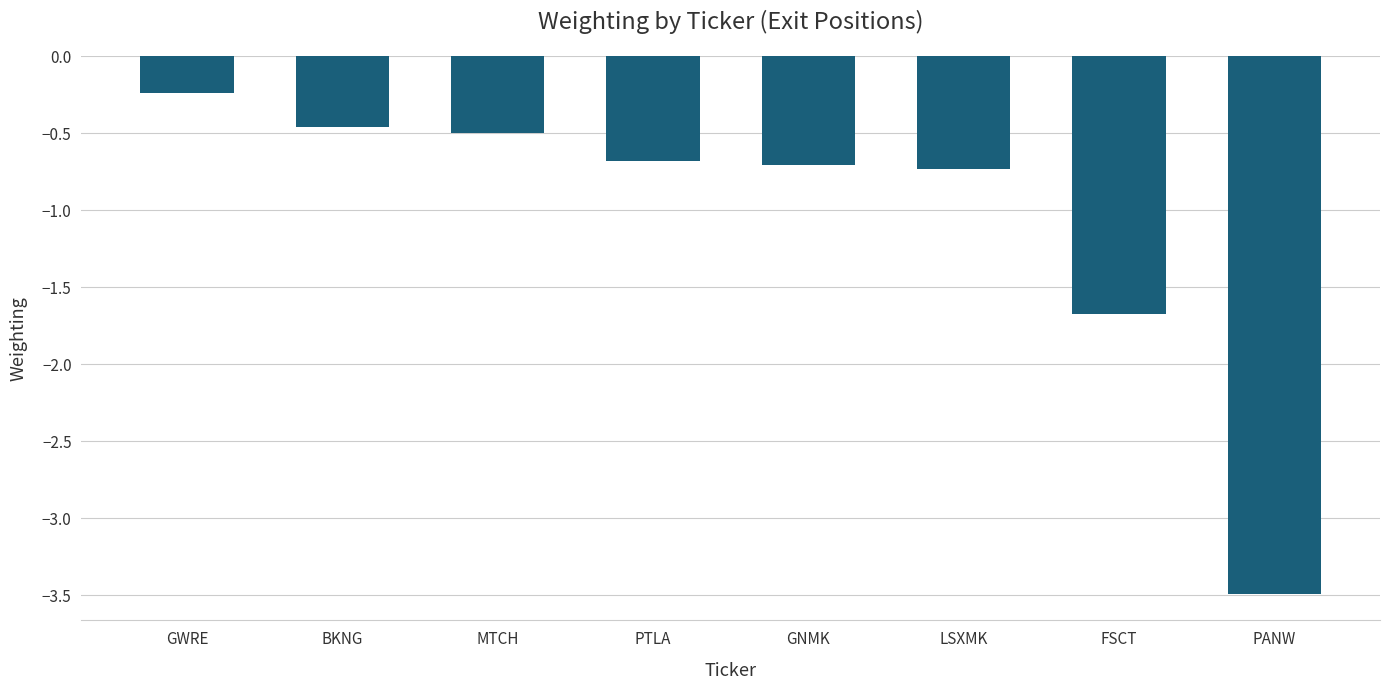

Between MTCH and GWRE, which is larger?

GWRE